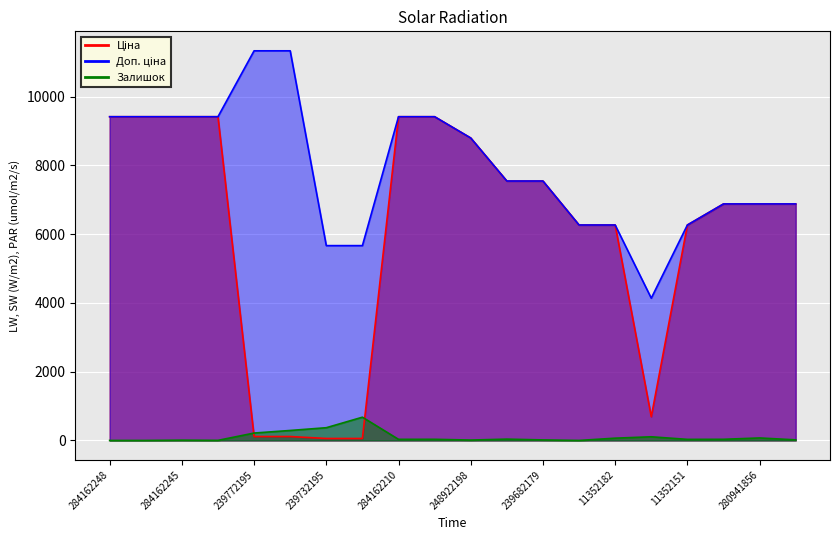

At 280941824, list the series in order from smallest to largest.

Залишок, Ціна, Доп. ціна